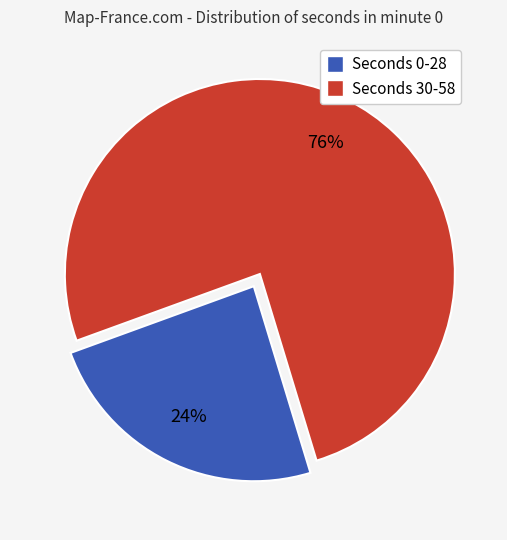

Is there any slice that represents more than half of the pie?

Yes